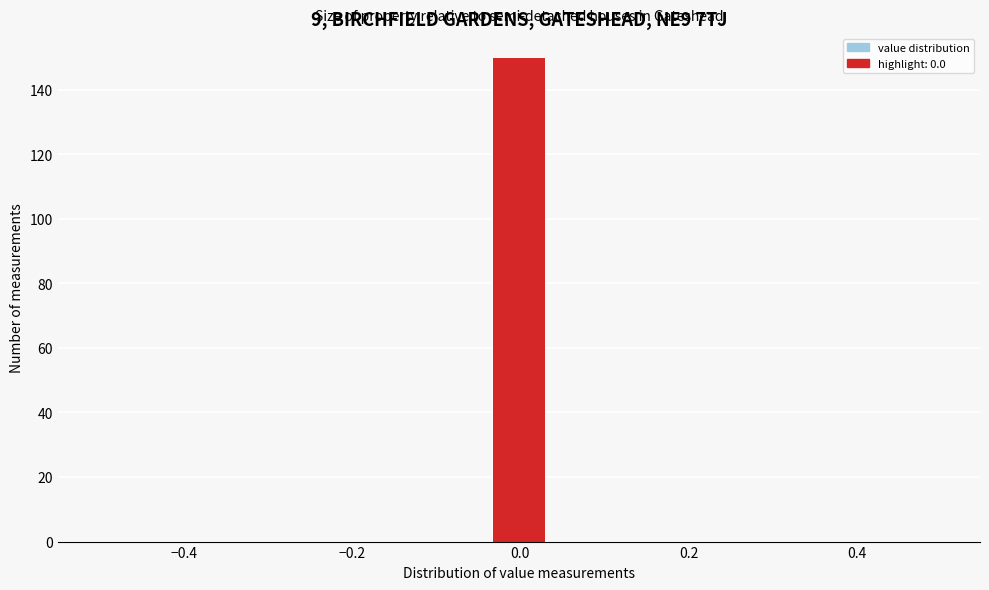

Read against the x-axis, roughly where is the centre of the tallest bar?

0.00